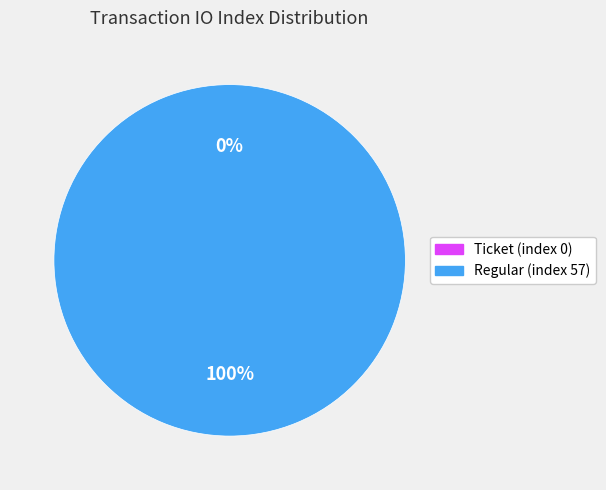

Is there a majority slice in this chart?

Yes